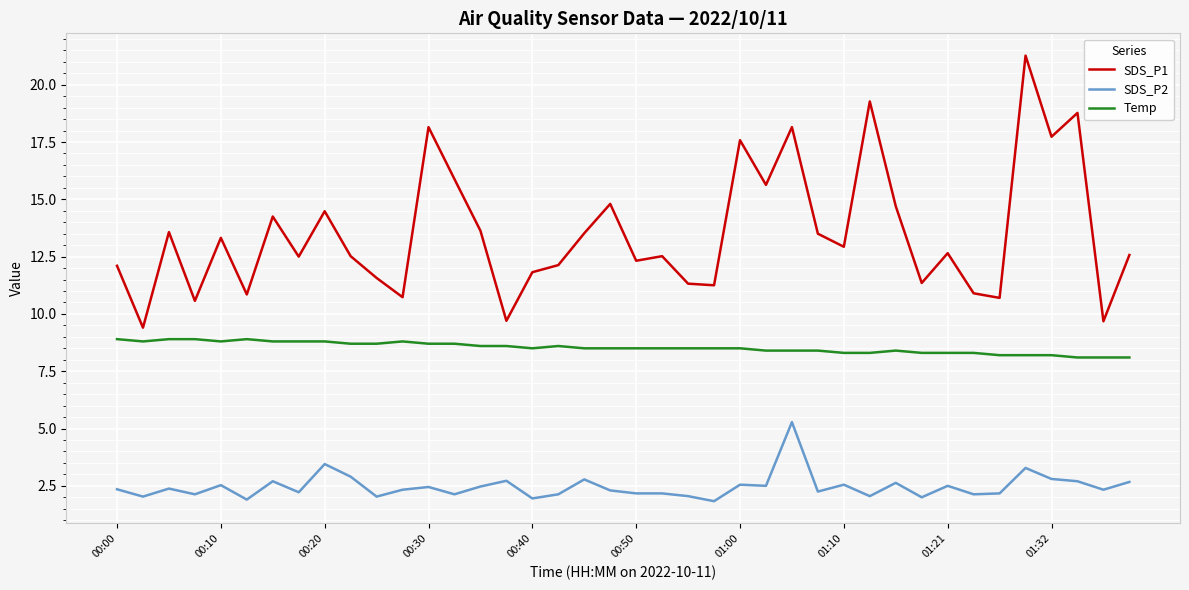

Count the number of categories in the chart.

40